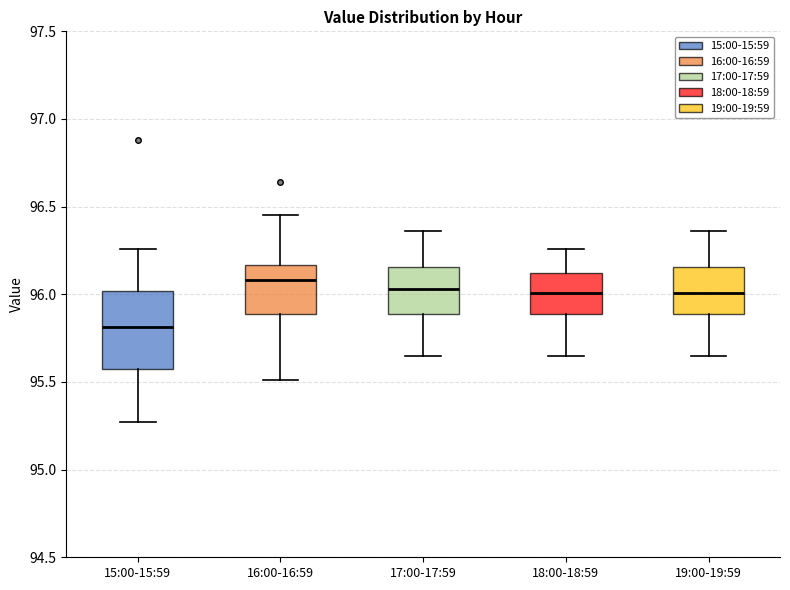

Reading left to right, transcribe this box plot: for each box, give where its median line is, the range the box spans, and where its two whiskers end, as read against the y-axis. The values are not printed on the chart, so give them approximately, as read against the axis.

15:00-15:59: median 95.80, box 95.60 to 96.00, whiskers 95.25 to 96.25
16:00-16:59: median 96.10, box 95.90 to 96.15, whiskers 95.50 to 96.45
17:00-17:59: median 96.05, box 95.90 to 96.15, whiskers 95.65 to 96.35
18:00-18:59: median 96.00, box 95.90 to 96.10, whiskers 95.65 to 96.25
19:00-19:59: median 96.00, box 95.90 to 96.15, whiskers 95.65 to 96.35